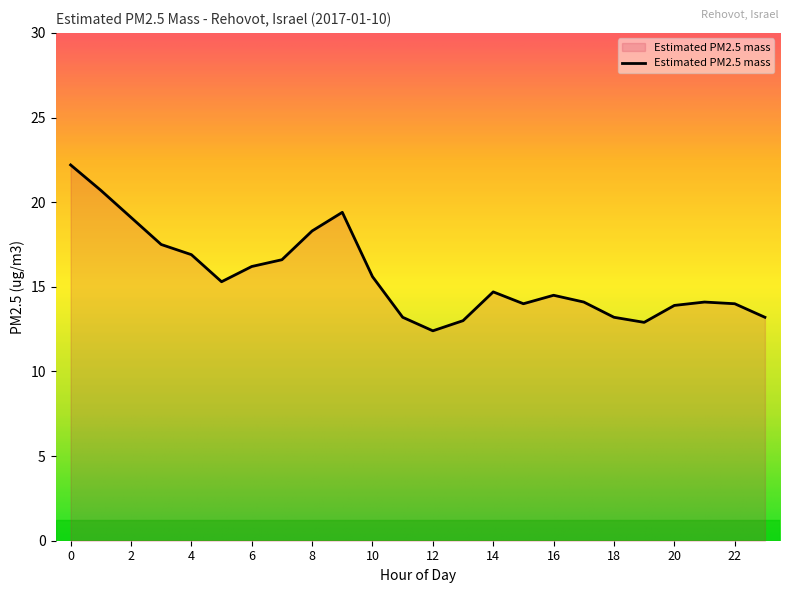

How many series are shown in this chart?

1